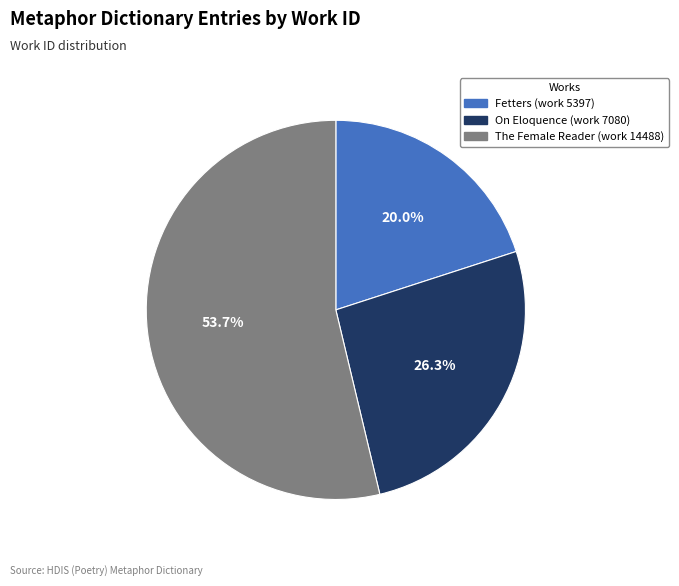

Approximately how many times larger is the value at On Eloquence (work 7080) compared to Fetters (work 5397)?

1.3